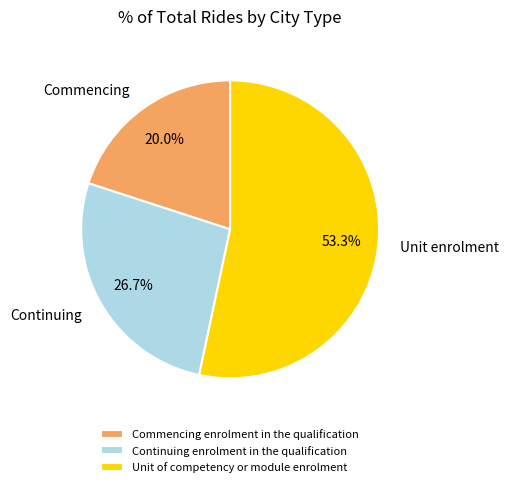

Is Unit of competency or module enrolment the majority of the pie?

Yes